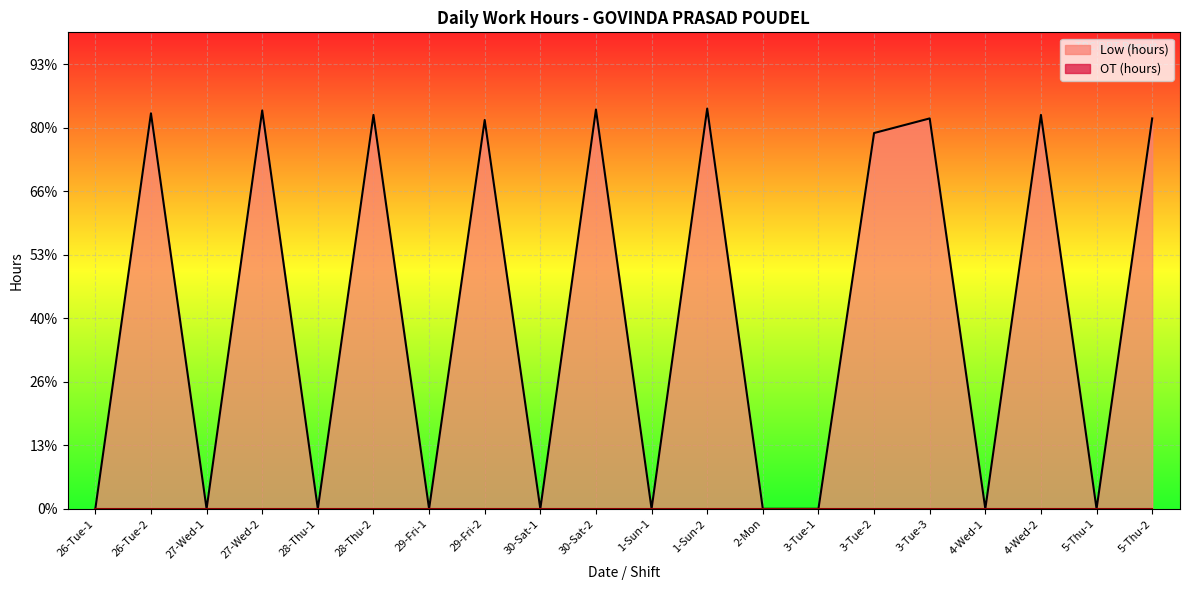

Reading right to left, extract all data points from this chart.

12.3	0.0	12.4	0.0	12.3	11.8	0.0	0.0	12.6	0.0	12.6	0.0	12.2	0.0	12.4	0.0	12.5	0.0	12.4	0.0